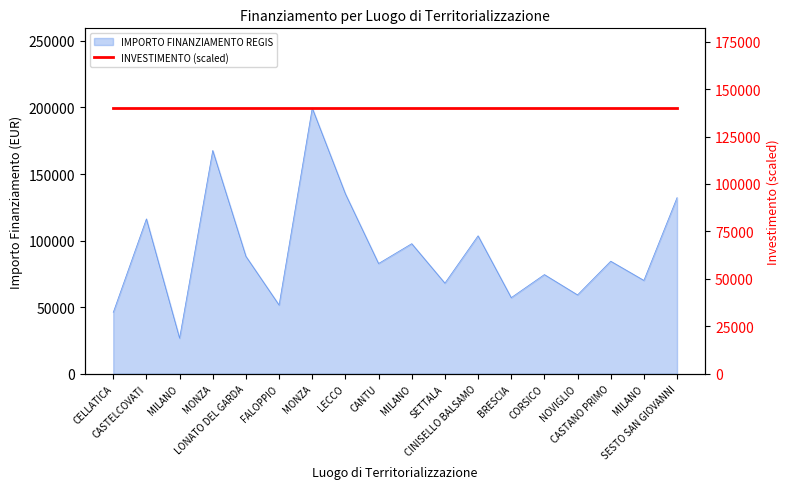

Approximately how many times larger is the value at CASTELCOVATI compared to SESTO SAN GIOVANNI?

0.9